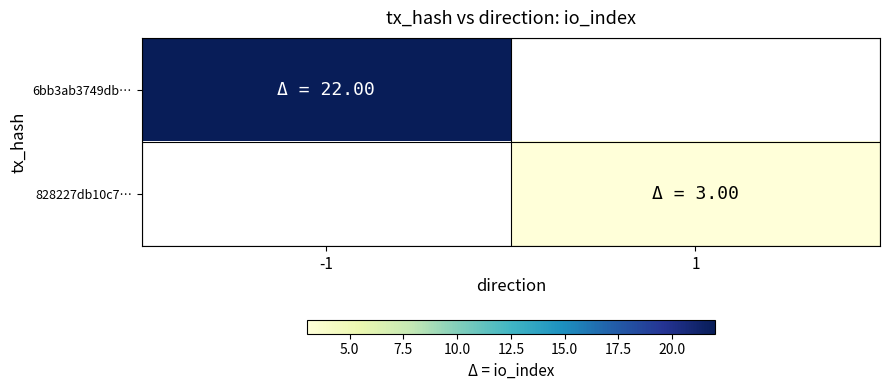

How many values in 828227db10c7… are above zero?

1